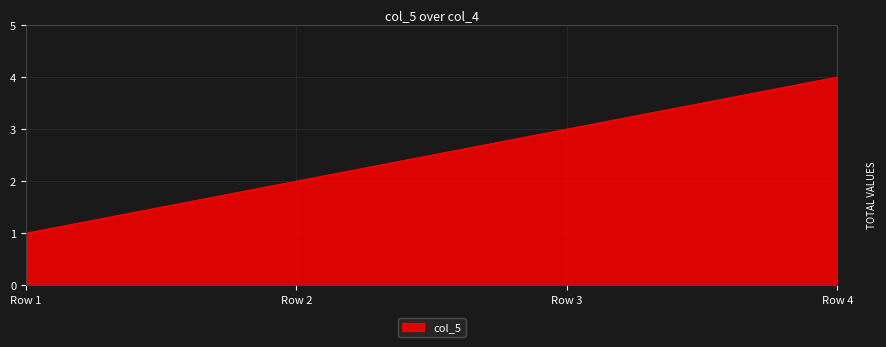

What is the difference between the maximum and minimum values?

3